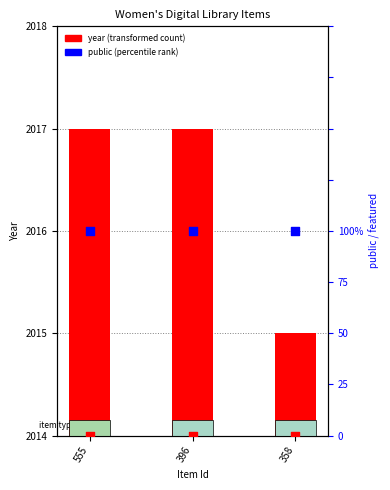

At which category is the sum across all series the highest?

555